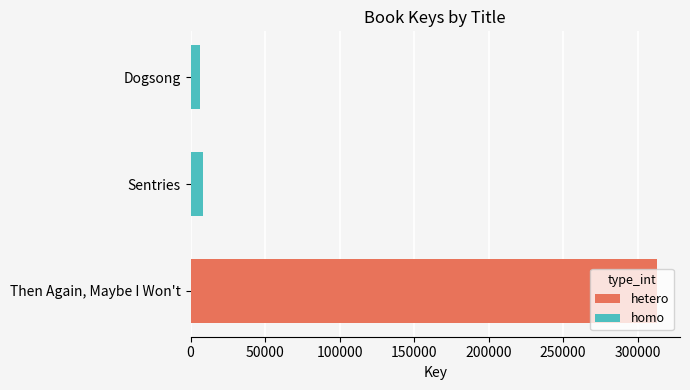

How many bars are there in total?

3